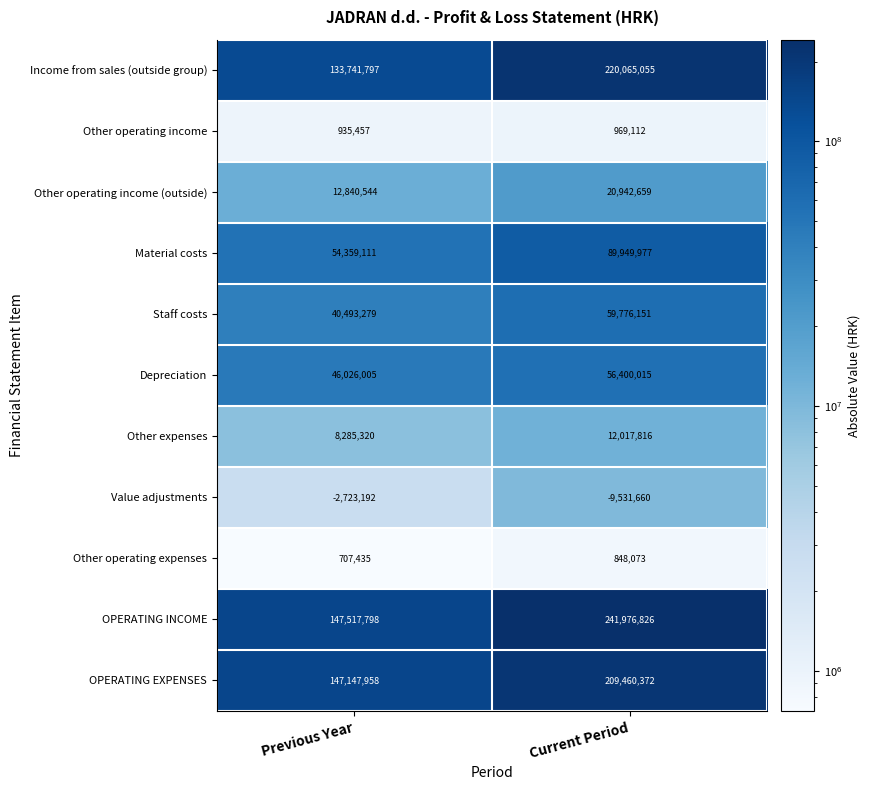

True or false: Depreciation has a value of 56400015 at Current Period.

True